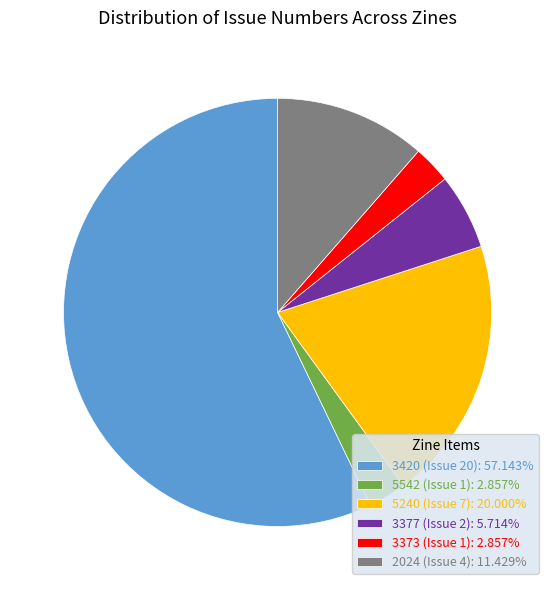

What is the majority slice?

3420 (Issue 20)